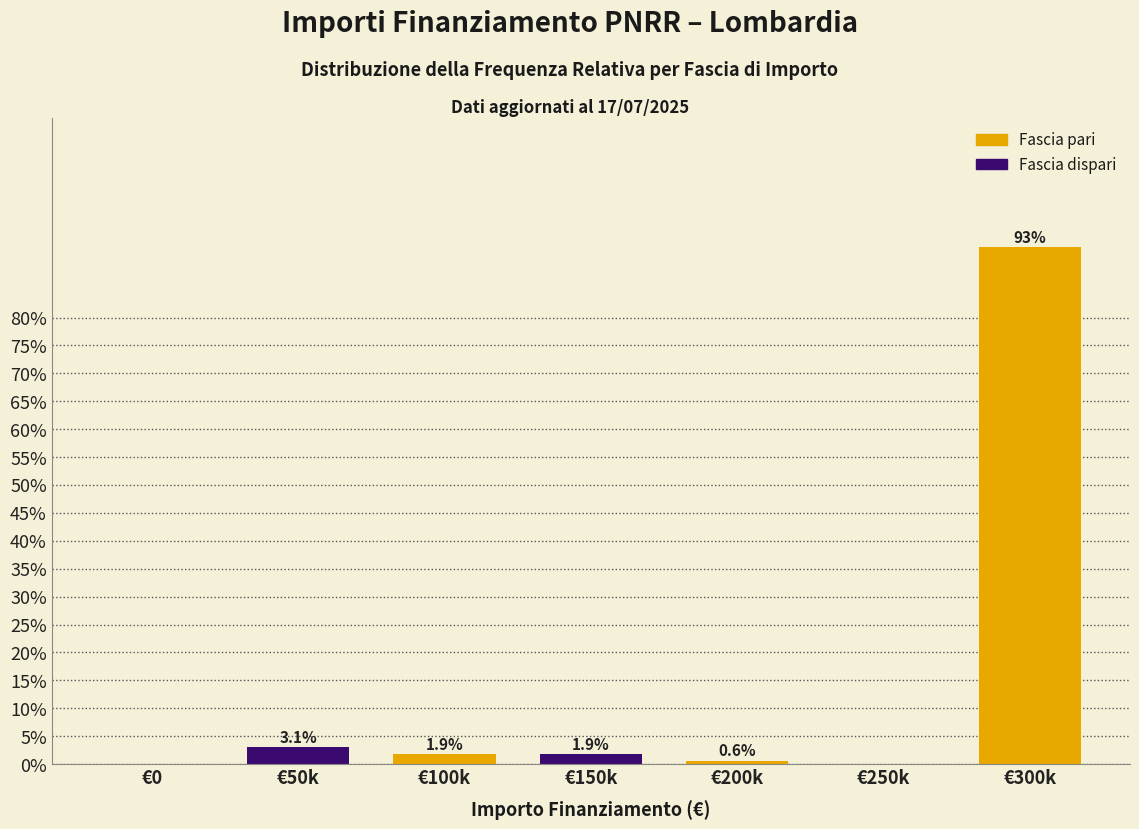

Reading left to right, what are all the values shown in this chart?

€0=0.0	€50k=3.1	€100k=1.9	€150k=1.9	€200k=0.6	€250k=0.0	€300k=92.6